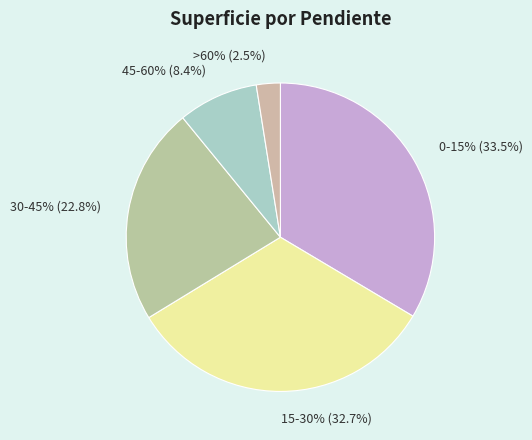

Which category has the smallest portion of the pie?

>60%